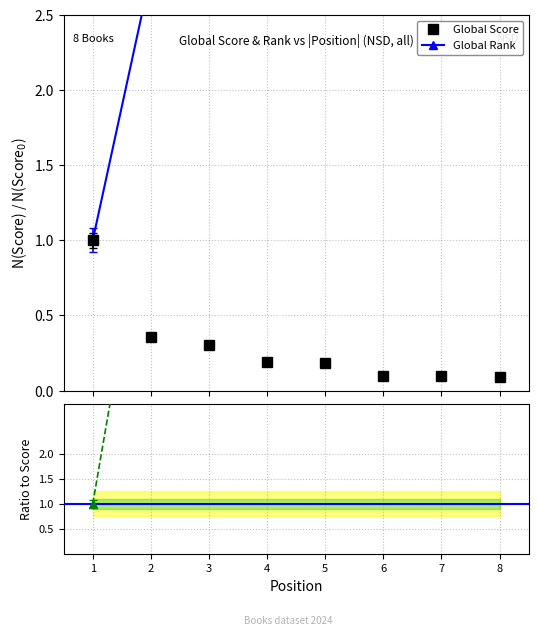

What is the difference between the second highest and second lowest values in the Global Rank series?

6.2